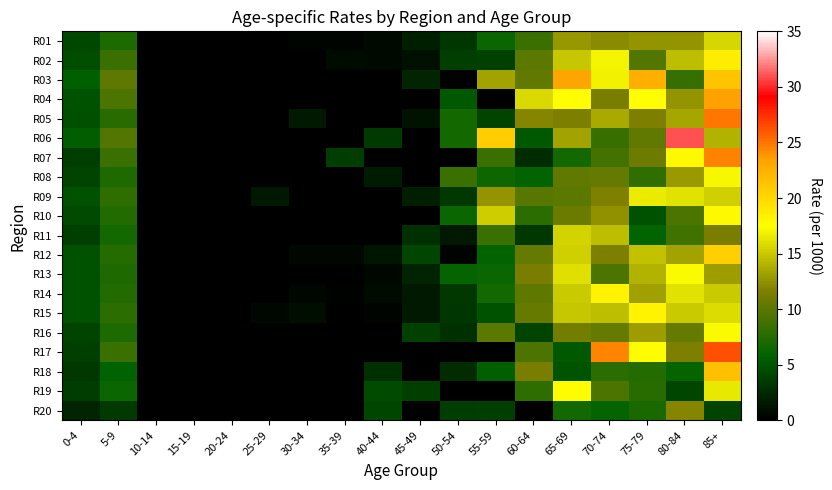

At how many categories does at least one series exceed 7?

9